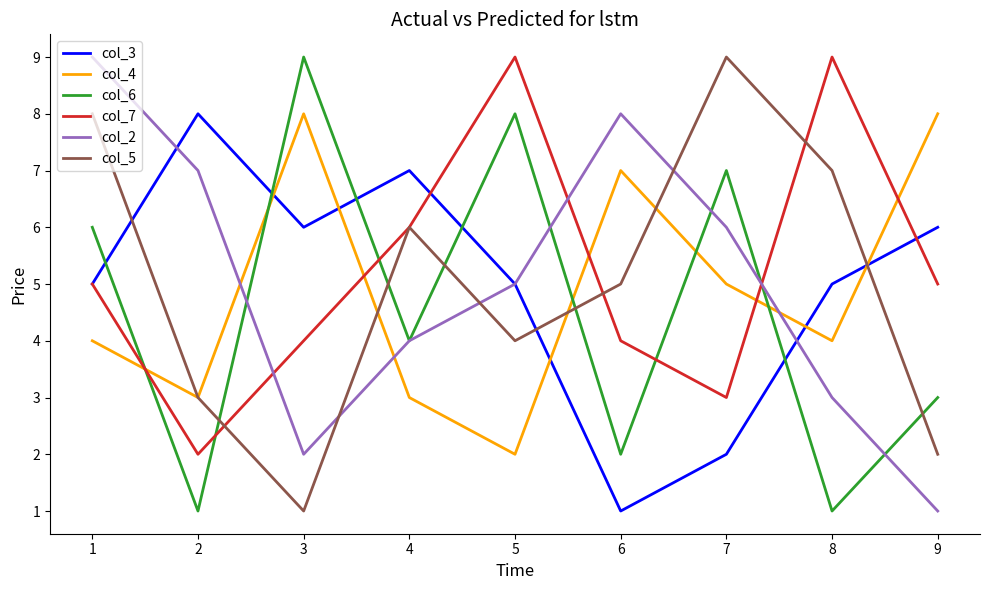

How many distinct data groups are displayed?

6